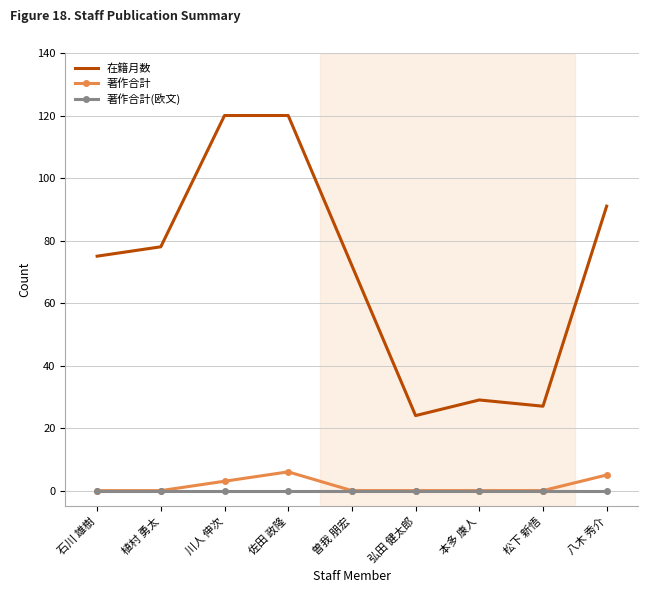

What is the total value across all series at 川人 伸次?

123